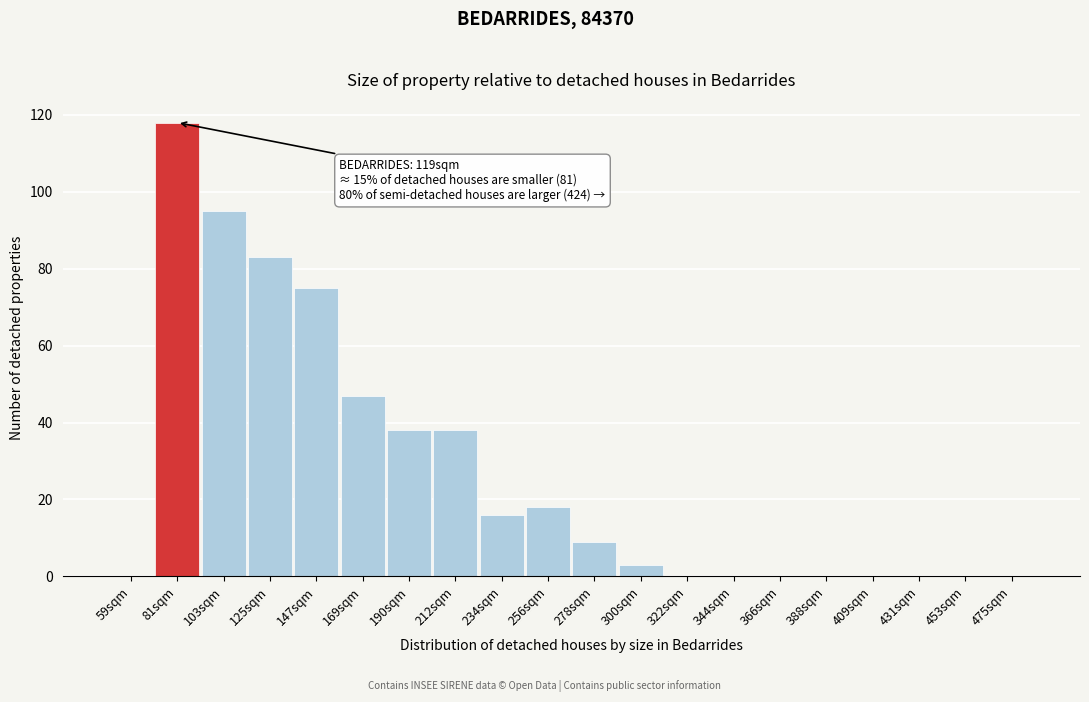

Reading left to right, extract all data points from this chart.

59sqm=0	81sqm=118	103sqm=95	125sqm=83	147sqm=75	169sqm=47	190sqm=38	212sqm=38	234sqm=16	256sqm=18	278sqm=9	300sqm=3	322sqm=0	344sqm=0	366sqm=0	388sqm=0	409sqm=0	431sqm=0	453sqm=0	475sqm=0